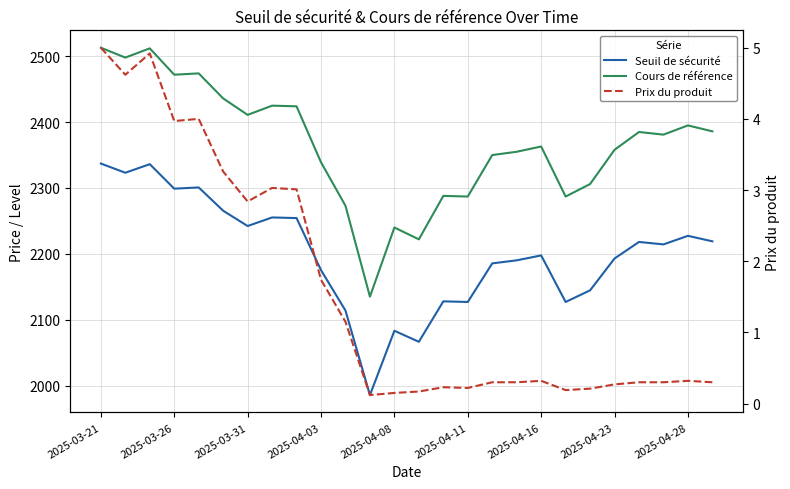

What position from the left is 2025-04-16?

19